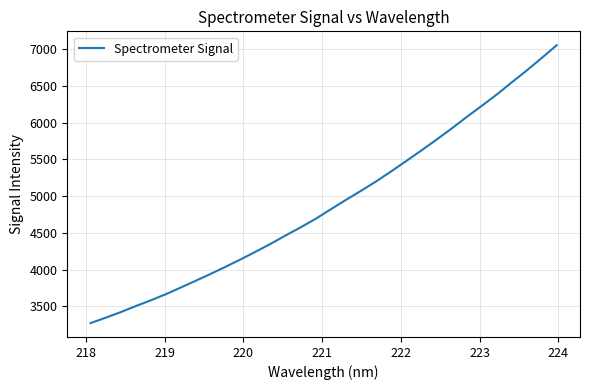

What is the maximum value shown in the chart?

7053.9